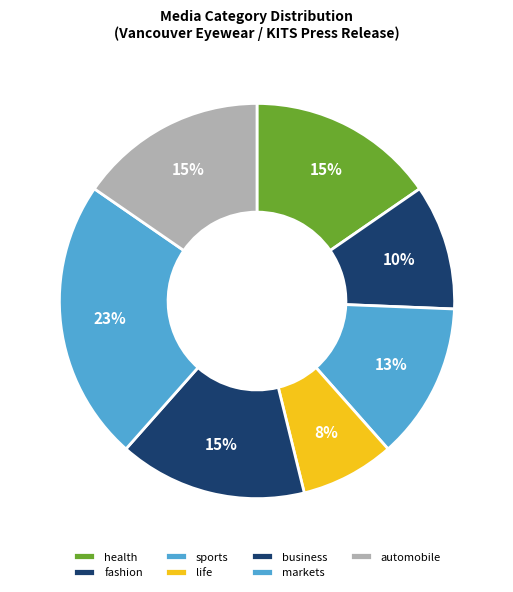

Which slice is the largest?

markets